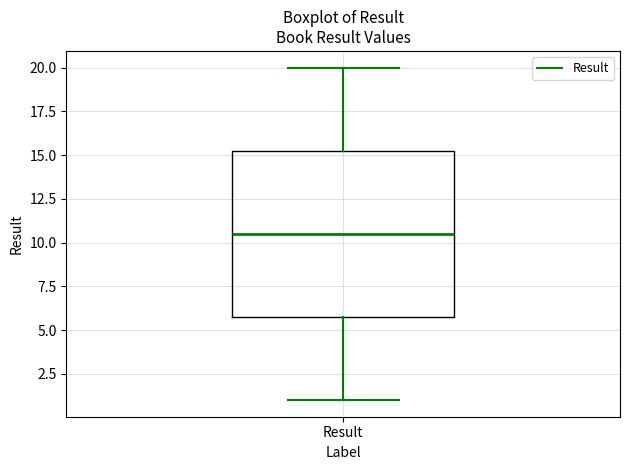

Read this box plot against the y-axis: the position of the median line, the range covered by the box, and the ends of both whiskers. The values are not printed on the chart, so give them approximately, as read against the axis.

median 10.5, box 6.0 to 15.5, whiskers 1.0 to 20.0